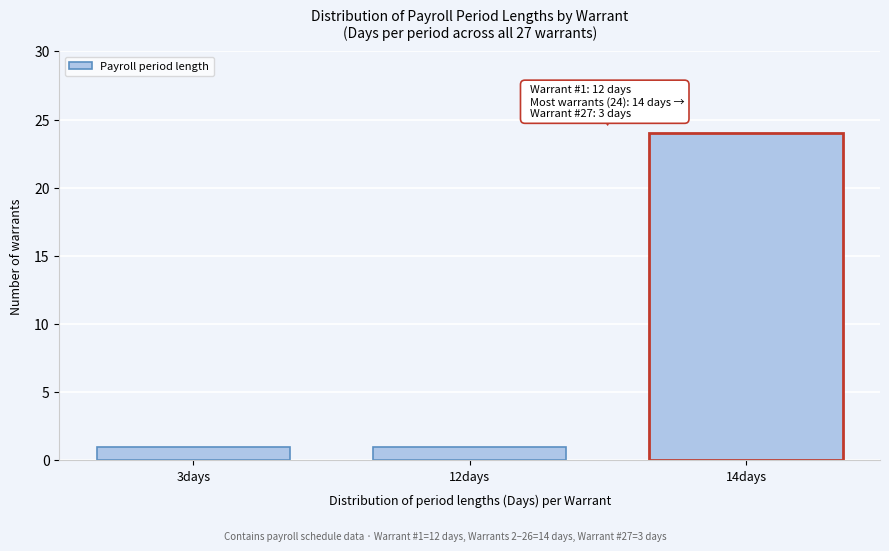

Reading right to left, what are all the values shown in this chart?

24	1	1